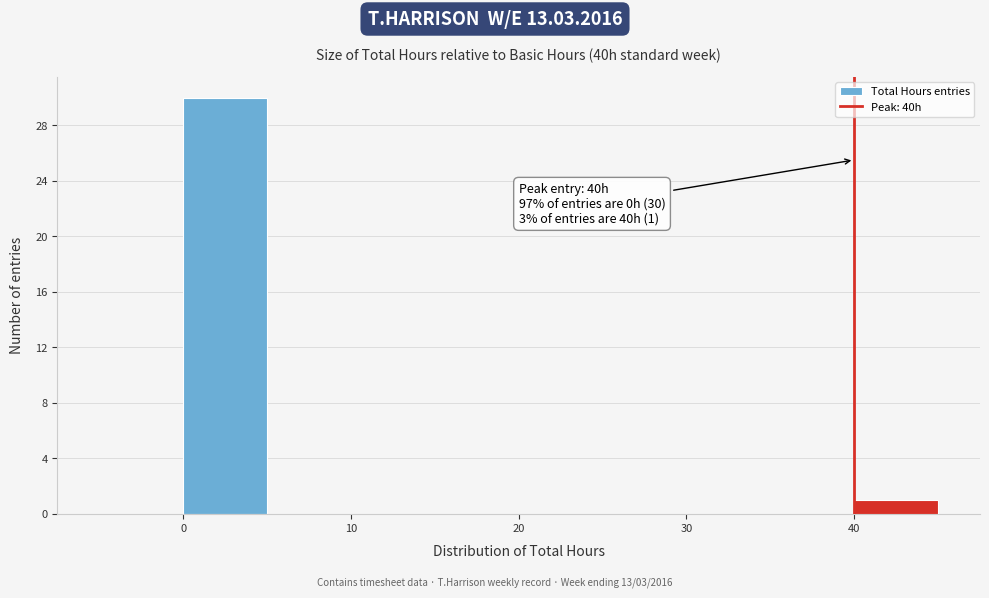

Which range on the x-axis has the tallest bar?

0 to 5